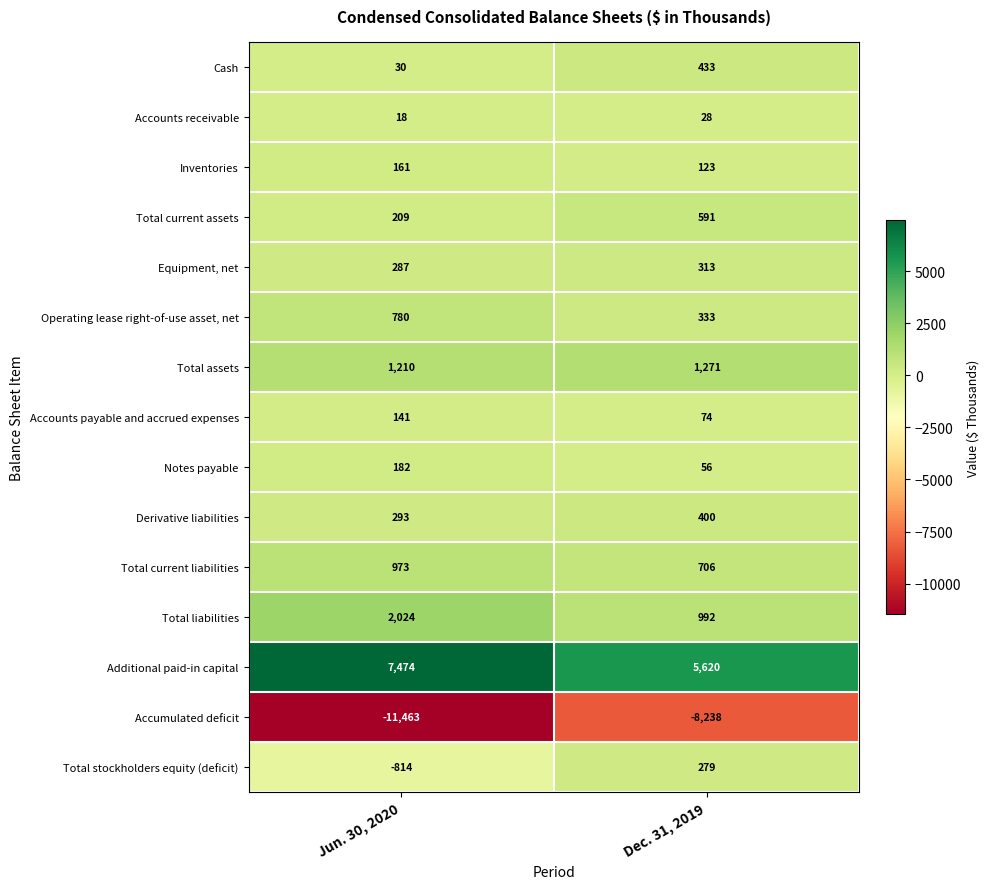

Reading left to right, extract all data points from this chart.

Cash: Jun. 30, 2020=30	Dec. 31, 2019=433
Accounts receivable: Jun. 30, 2020=18	Dec. 31, 2019=28
Inventories: Jun. 30, 2020=161	Dec. 31, 2019=123
Total current assets: Jun. 30, 2020=209	Dec. 31, 2019=591
Equipment, net: Jun. 30, 2020=287	Dec. 31, 2019=313
Operating lease right-of-use asset, net: Jun. 30, 2020=780	Dec. 31, 2019=333
Total assets: Jun. 30, 2020=1210	Dec. 31, 2019=1271
Accounts payable and accrued expenses: Jun. 30, 2020=141	Dec. 31, 2019=74
Notes payable: Jun. 30, 2020=182	Dec. 31, 2019=56
Derivative liabilities: Jun. 30, 2020=293	Dec. 31, 2019=400
Total current liabilities: Jun. 30, 2020=973	Dec. 31, 2019=706
Total liabilities: Jun. 30, 2020=2024	Dec. 31, 2019=992
Additional paid-in capital: Jun. 30, 2020=7474	Dec. 31, 2019=5620
Accumulated deficit: Jun. 30, 2020=-11463	Dec. 31, 2019=-8238
Total stockholders equity (deficit): Jun. 30, 2020=-814	Dec. 31, 2019=279